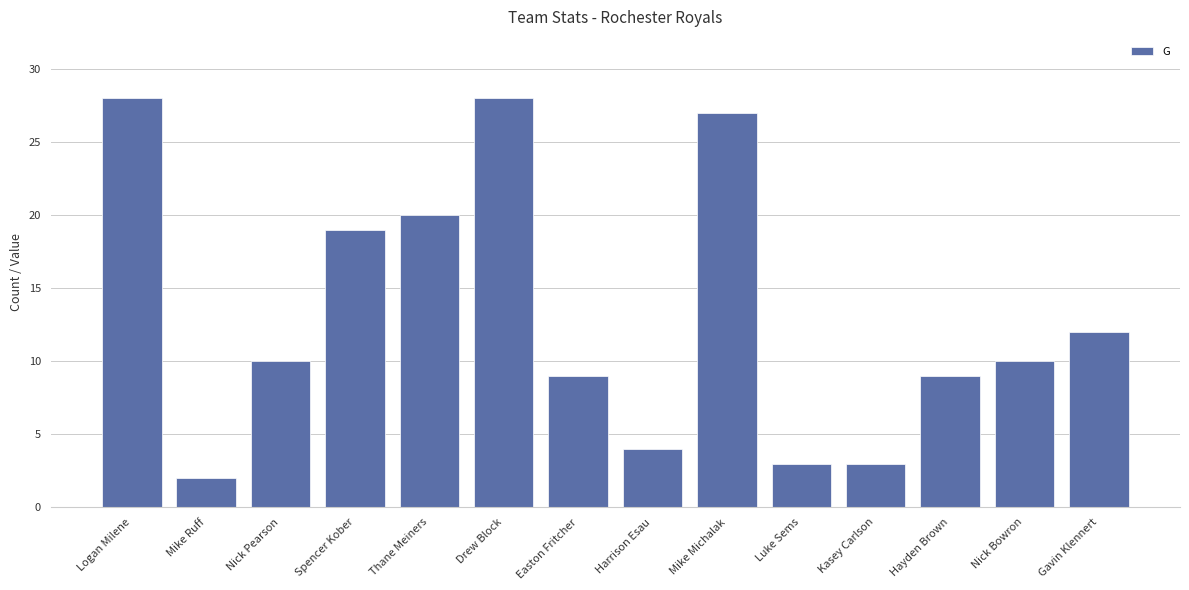

The chart shows a value of 20 at Thane Meiners. True or false?

True